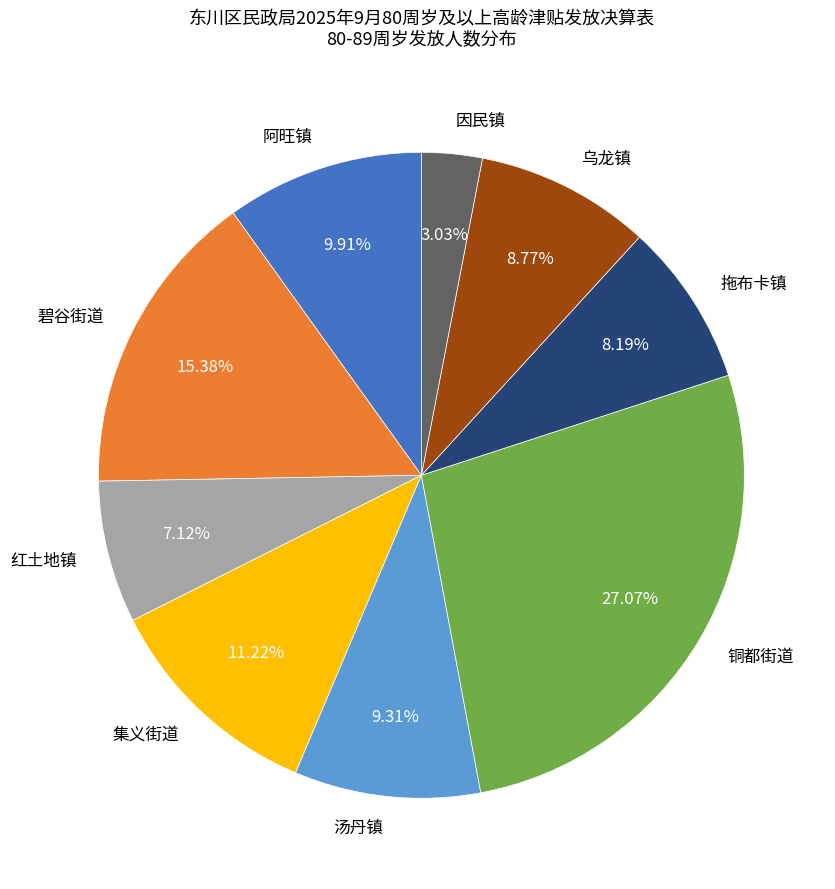

Which slice is the largest?

铜都街道